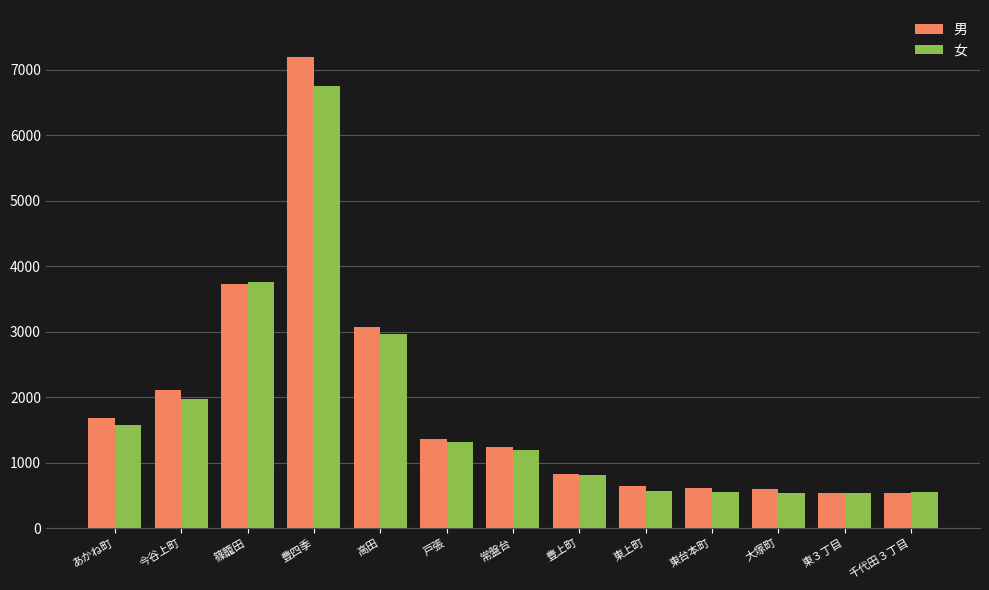

How many bars are there in each group?

2